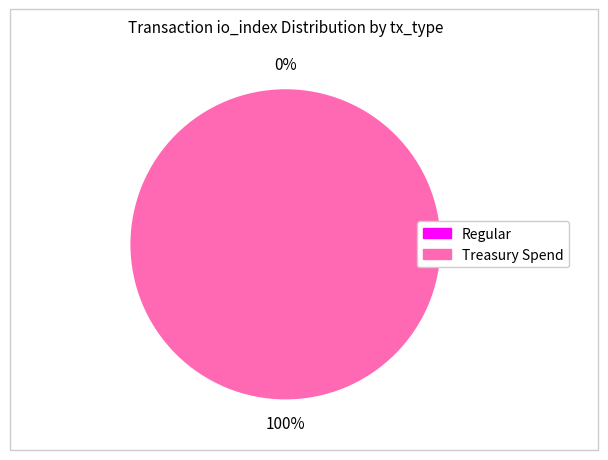

Which has a higher value, Treasury Spend or Regular?

Treasury Spend